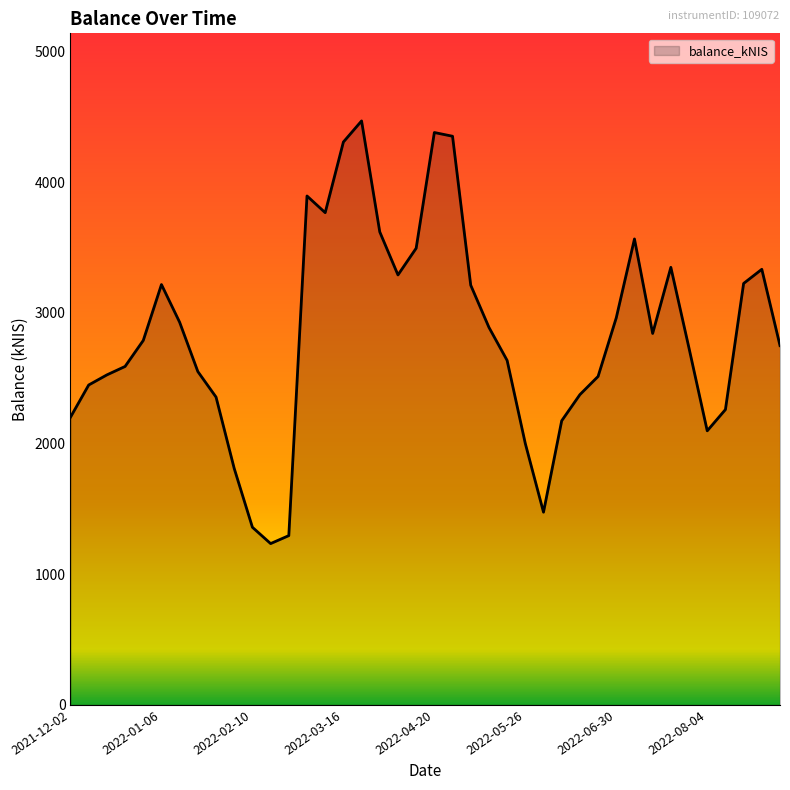

What is the difference between the maximum and second lowest values?

3174.7